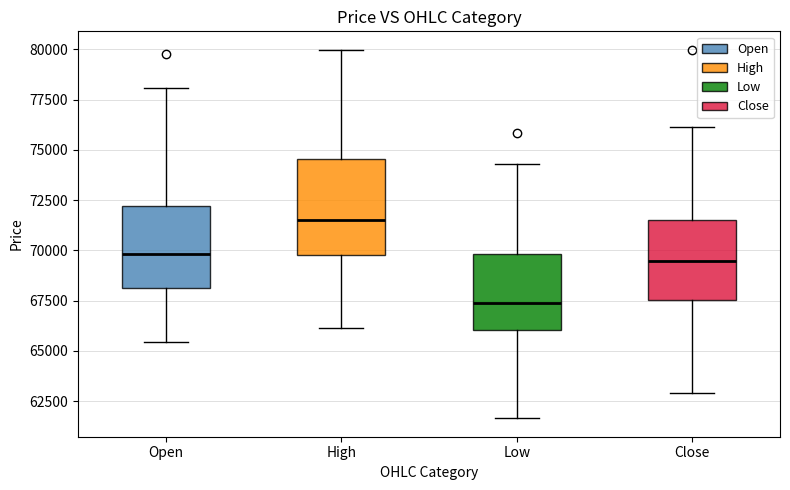

Where is the lower edge of the box for Open on the y-axis? The values are not printed on the chart, so give them approximately, as read against the axis.

68000